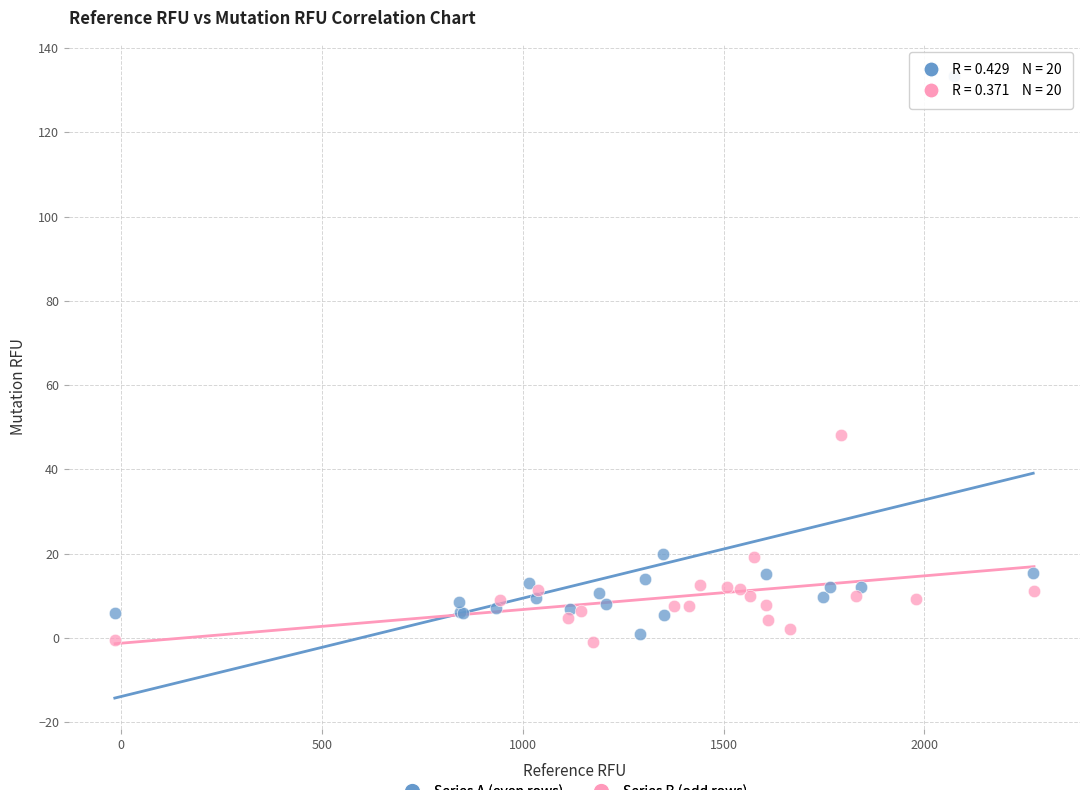

Which series has the largest Y range (max minus min)?

Series A (even rows)